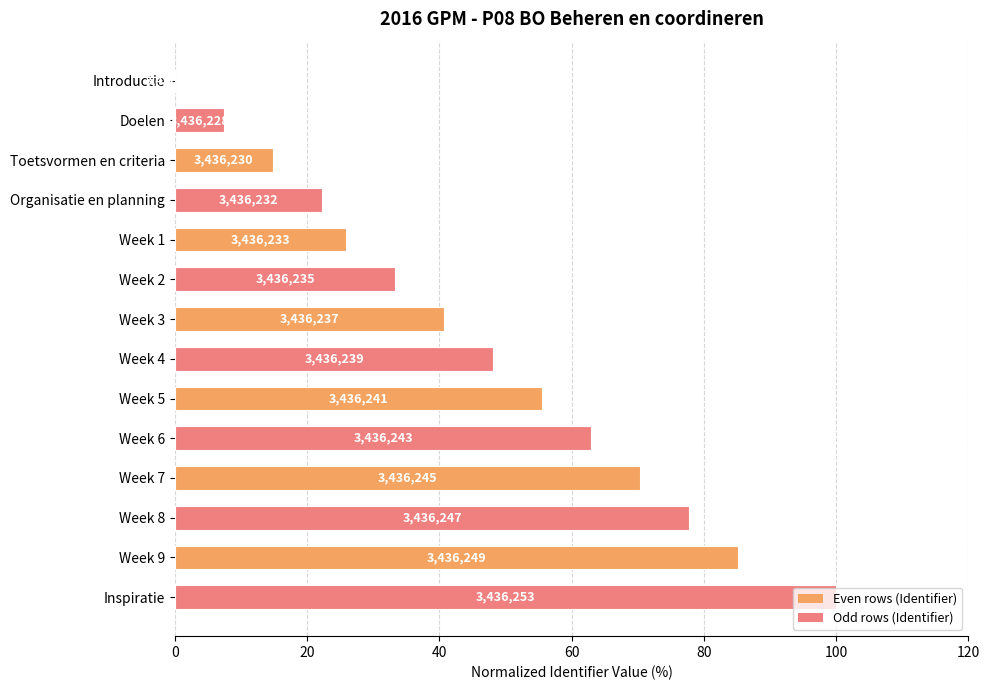

The chart shows a value of 14.5 at Week 2. True or false?

False